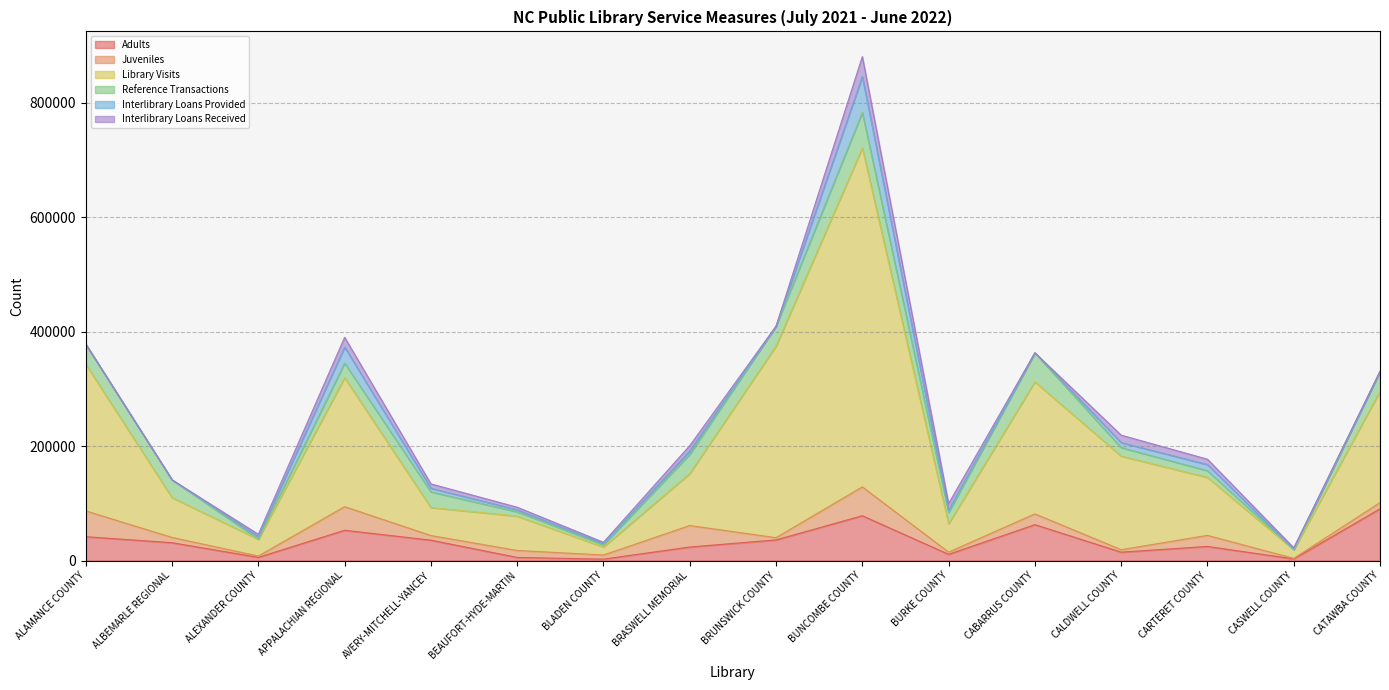

True or false: Library Visits has more than 2 points higher than both neighbors.

True